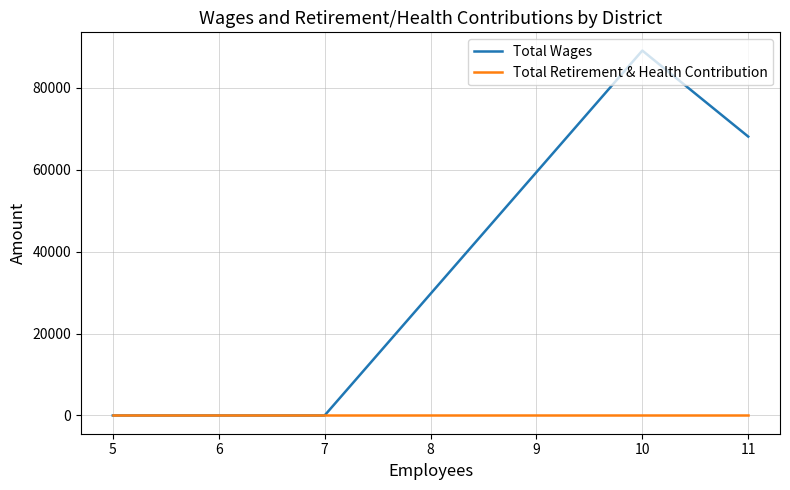

Between 5 and 11, which series saw the biggest shift?

Total Wages